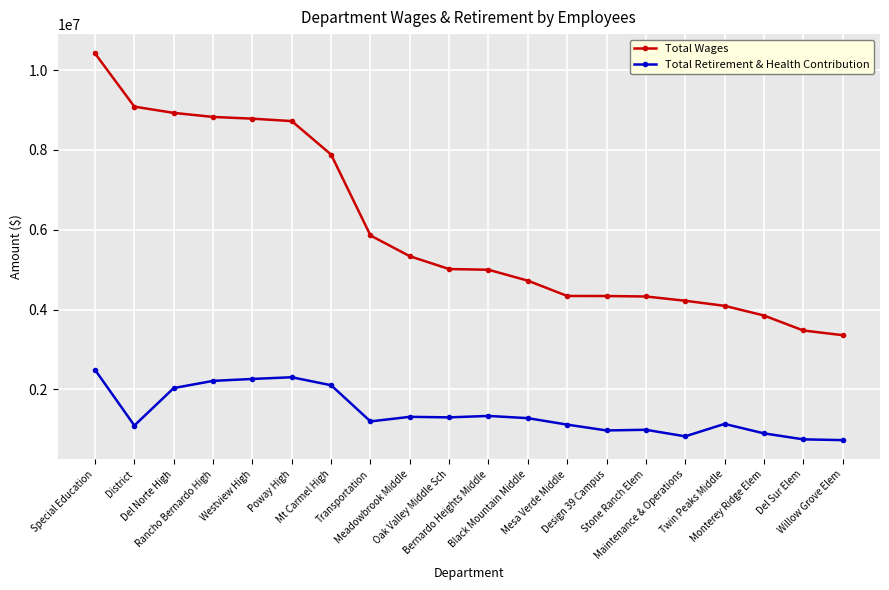

What is the difference between the maximum and minimum values in the Total Retirement & Health Contribution series?

1762464